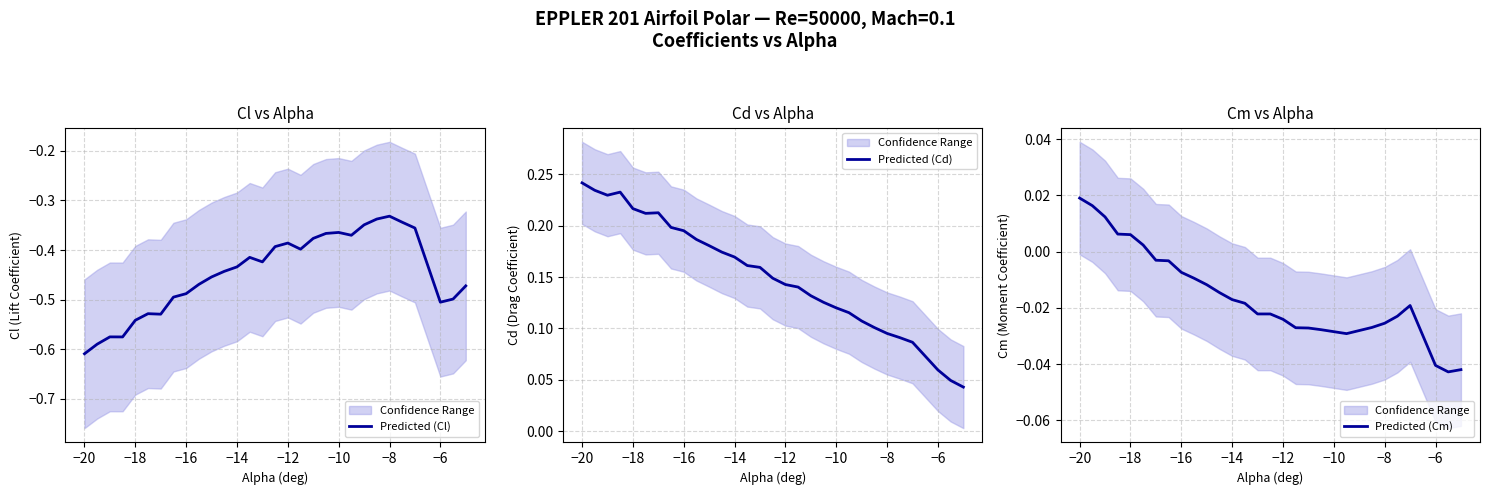

What is the maximum value shown in the chart?

0.2